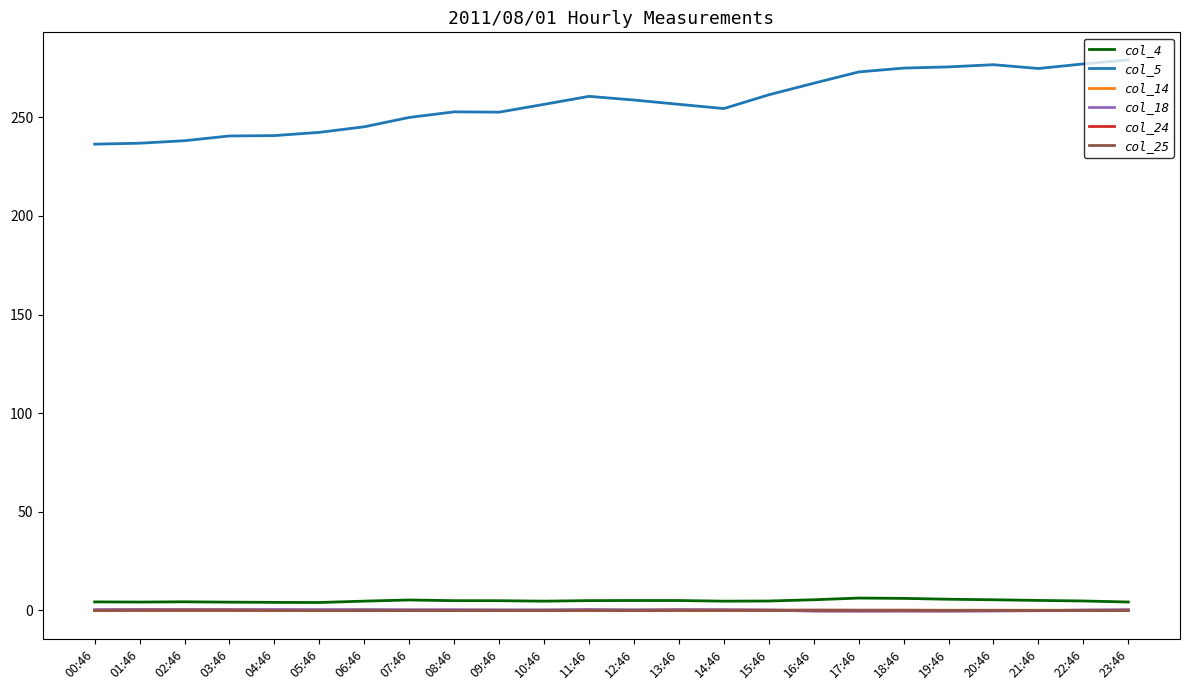

At which label does col_25 first exceed 0?

01:46